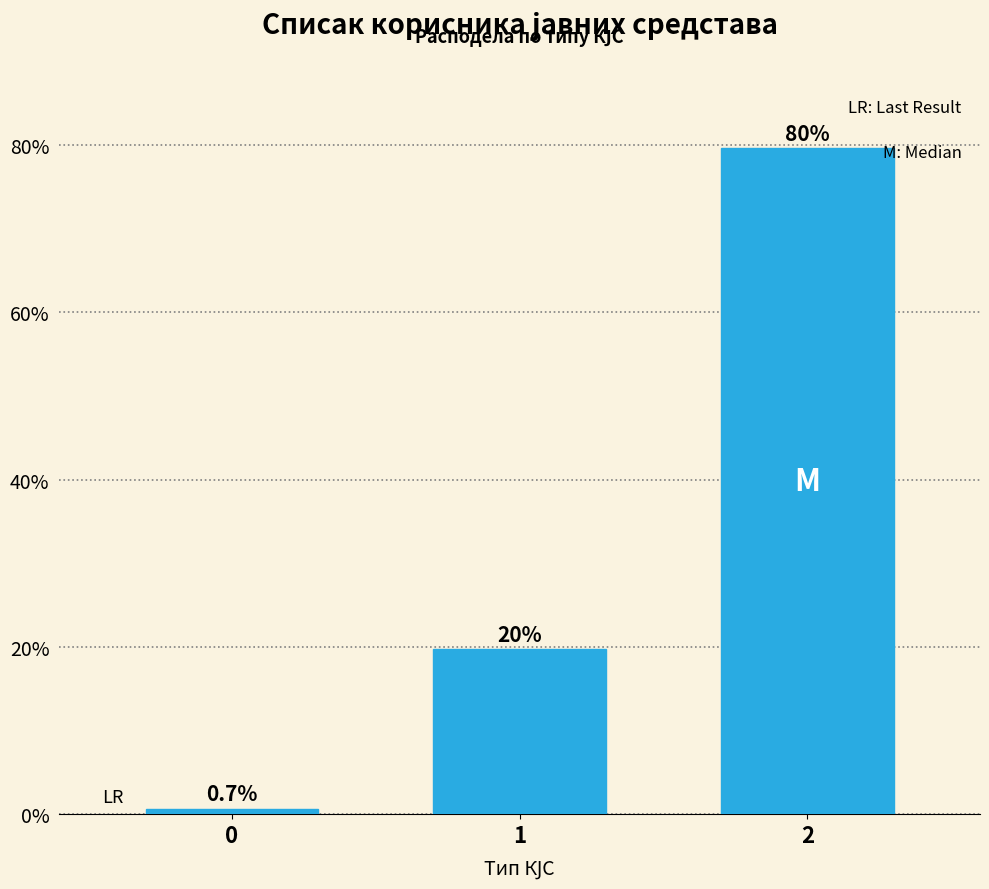

Reading right to left, extract all data points from this chart.

79.6	19.7	0.7